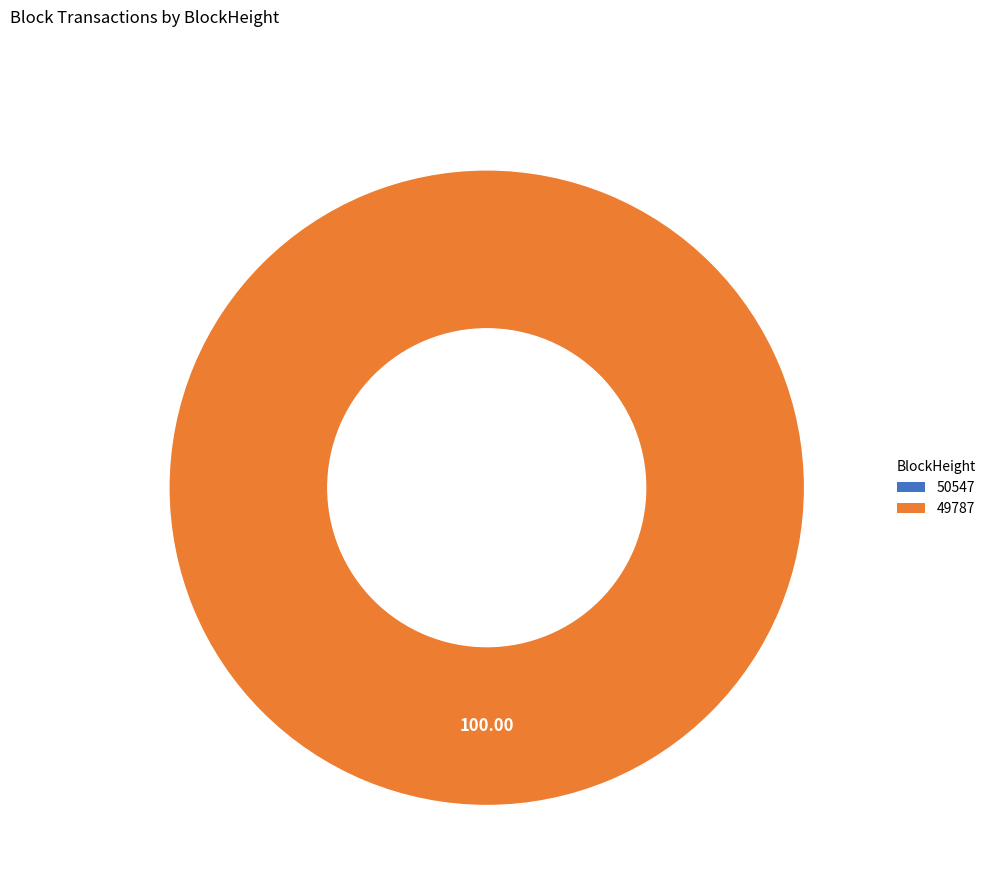

Is it true that 50547 is 0% of the pie?

True